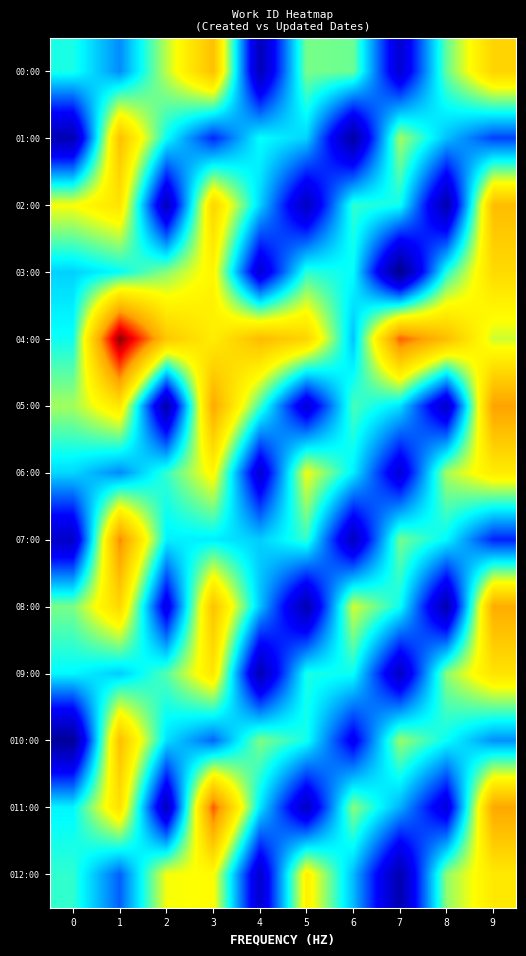

At how many categories does at least one series exceed 7105?

10